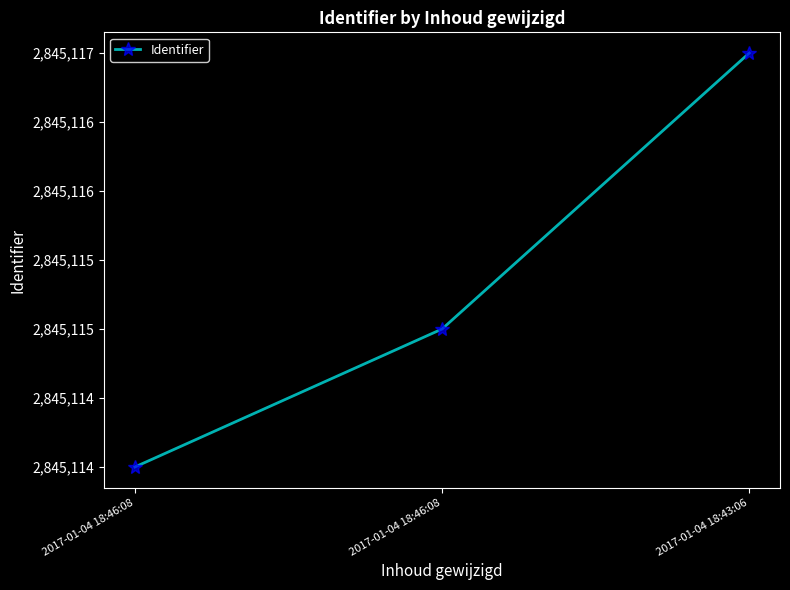

What is the label of the 3rd point from the right?

2017-01-04 18:46:08